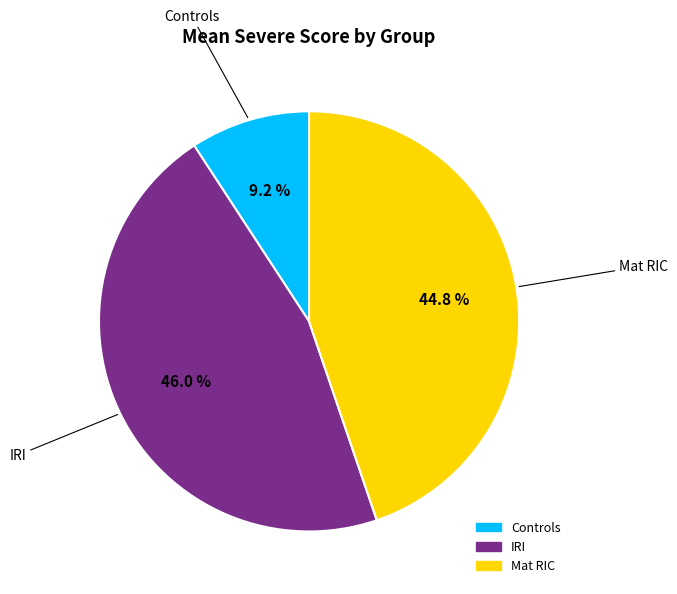

How many segments does this pie chart have?

3